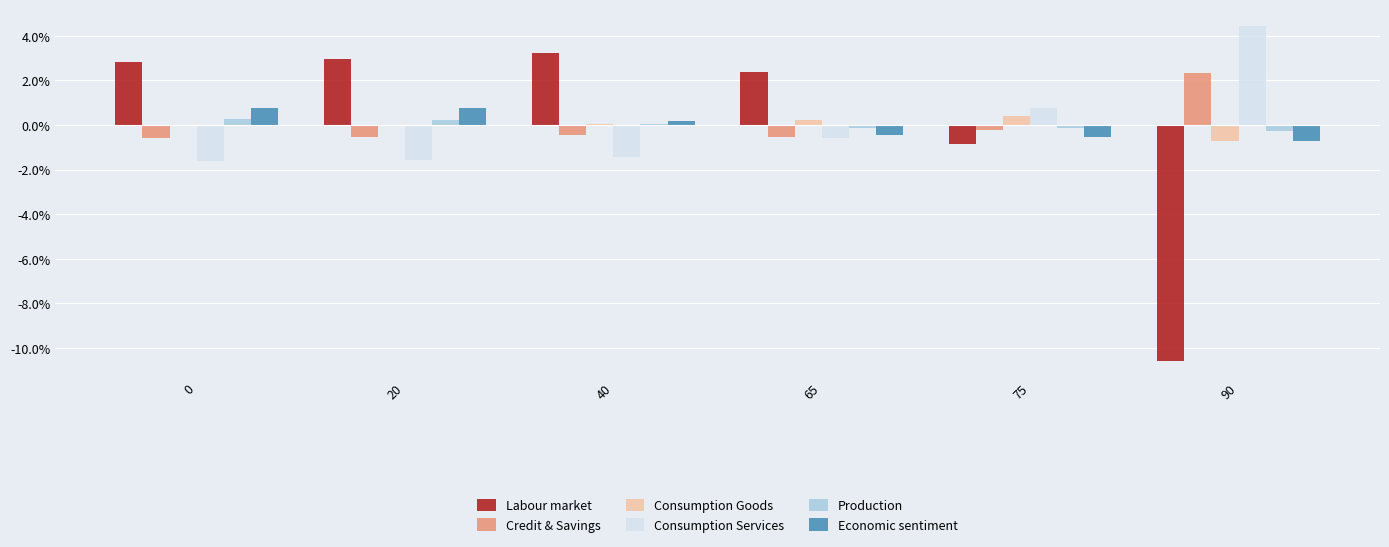

Between 20 and 90, which series saw the biggest shift?

Labour market